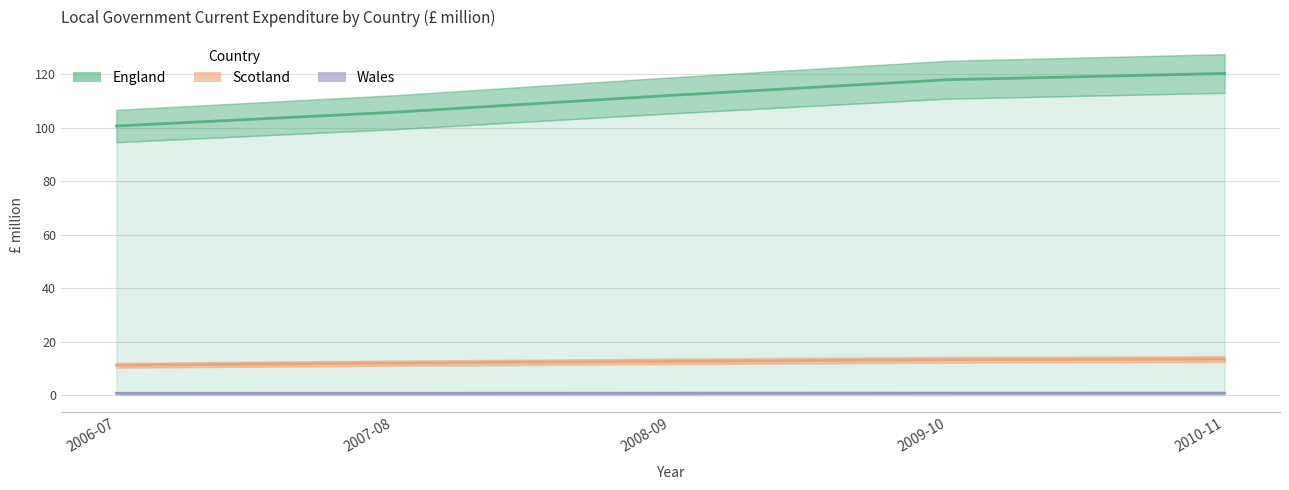

Which category has the highest value in the Scotland series?

2010-11